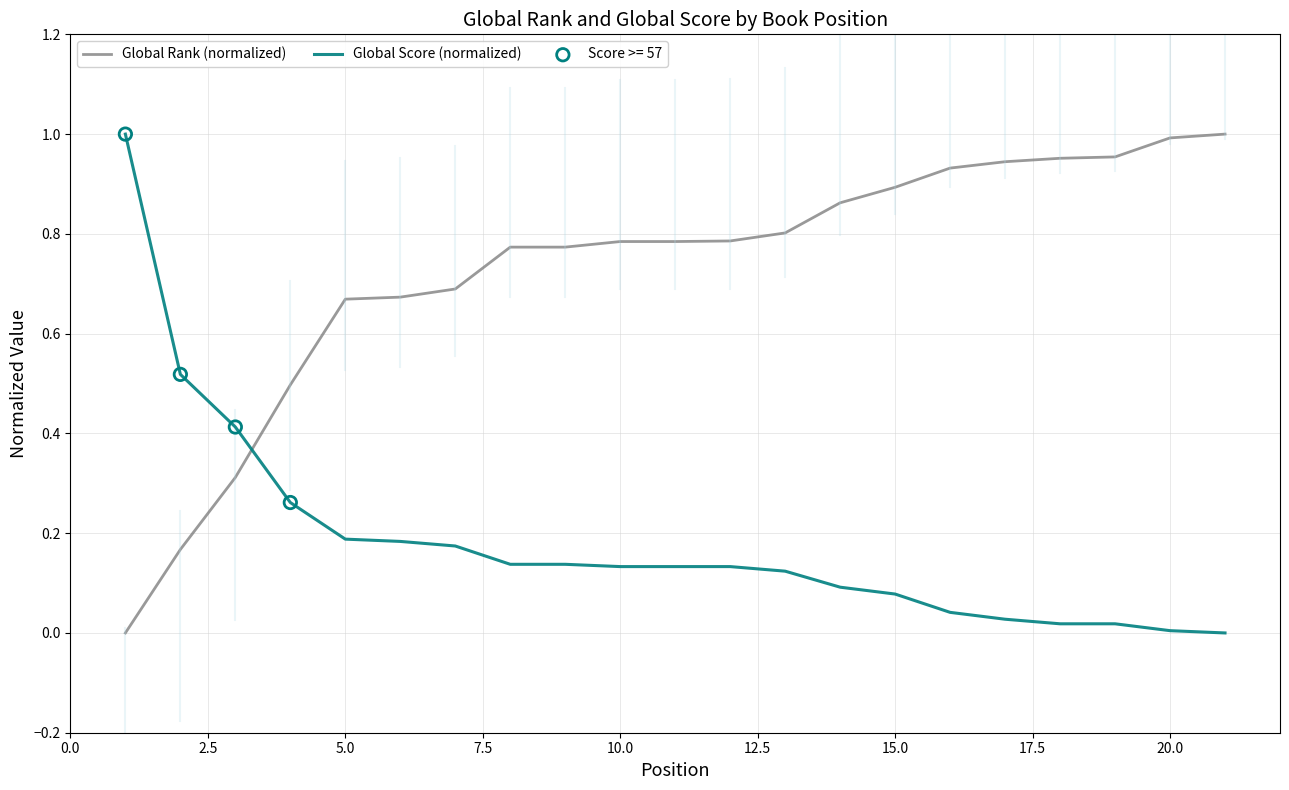

How many intersections are there between Global Score (normalized) and Global Rank (normalized)?

1